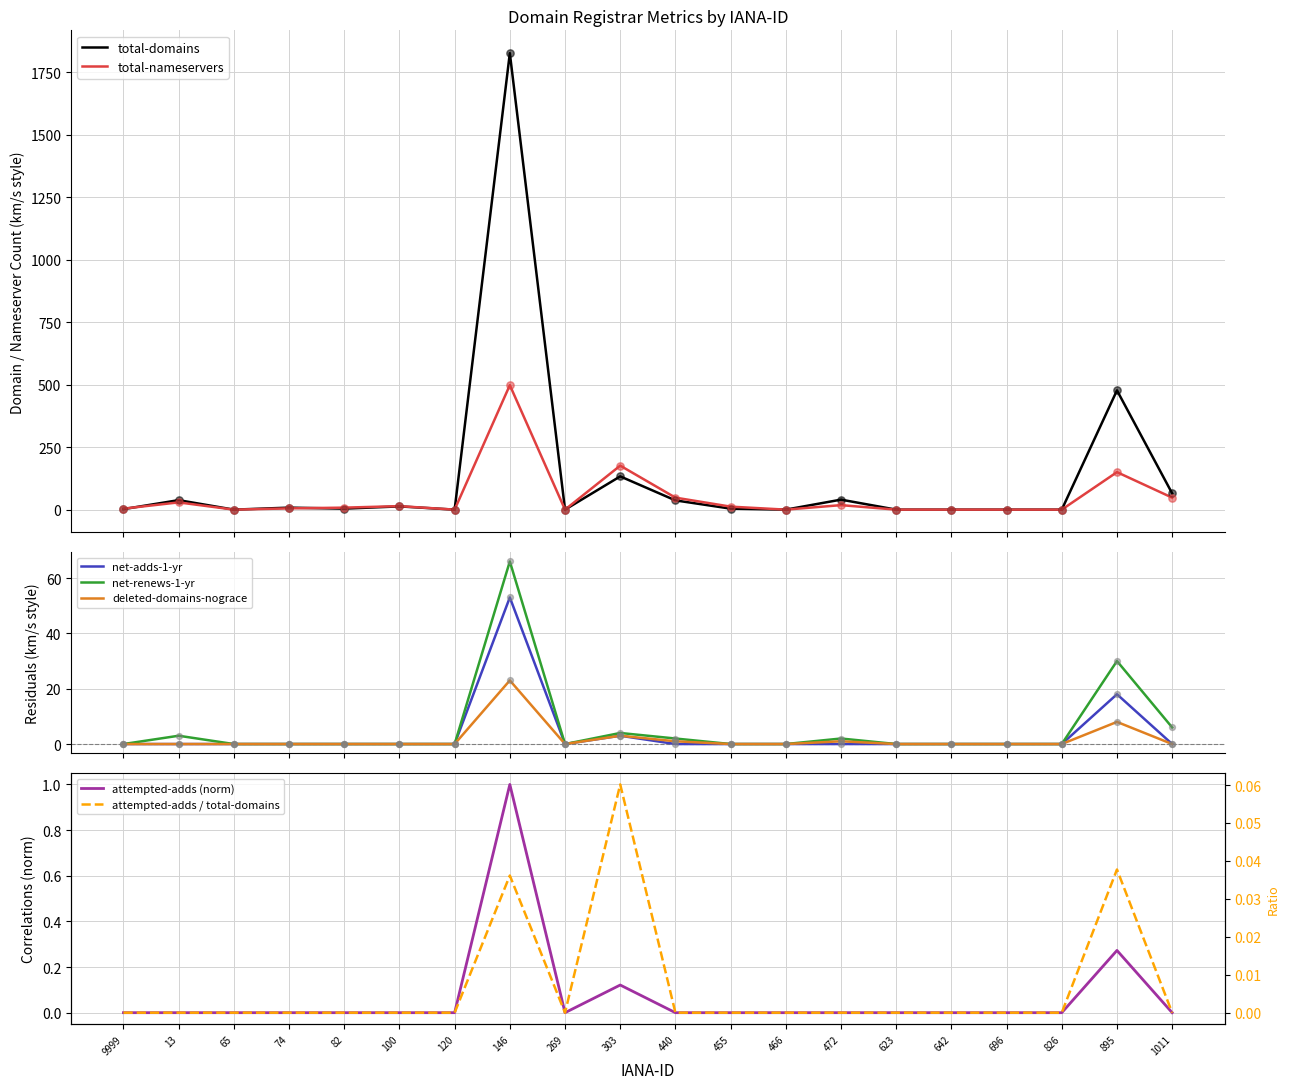

What is the highest value of the net-adds-1-yr series?

53